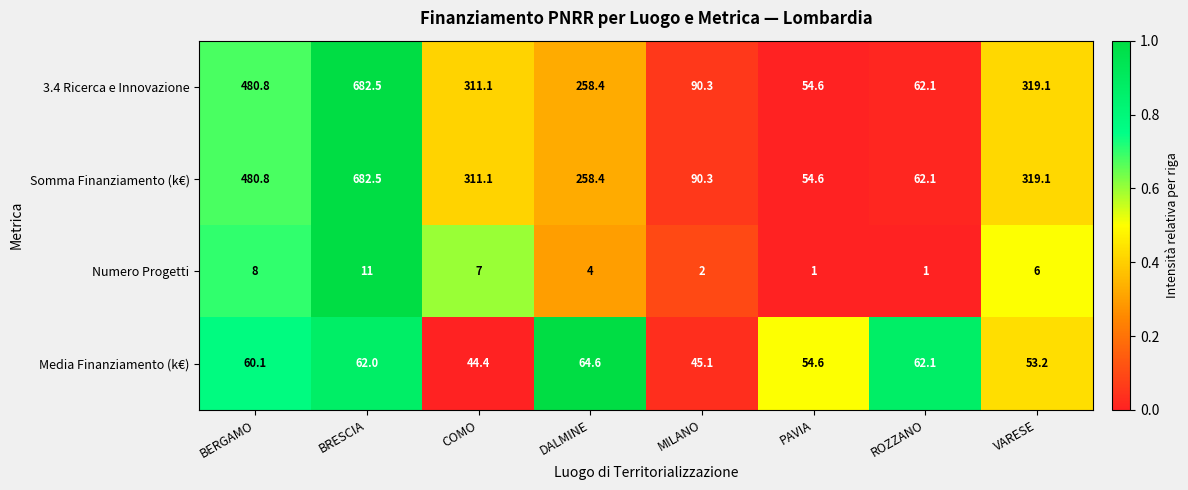

True or false: Numero Progetti has a value of 1.8 at DALMINE.

False